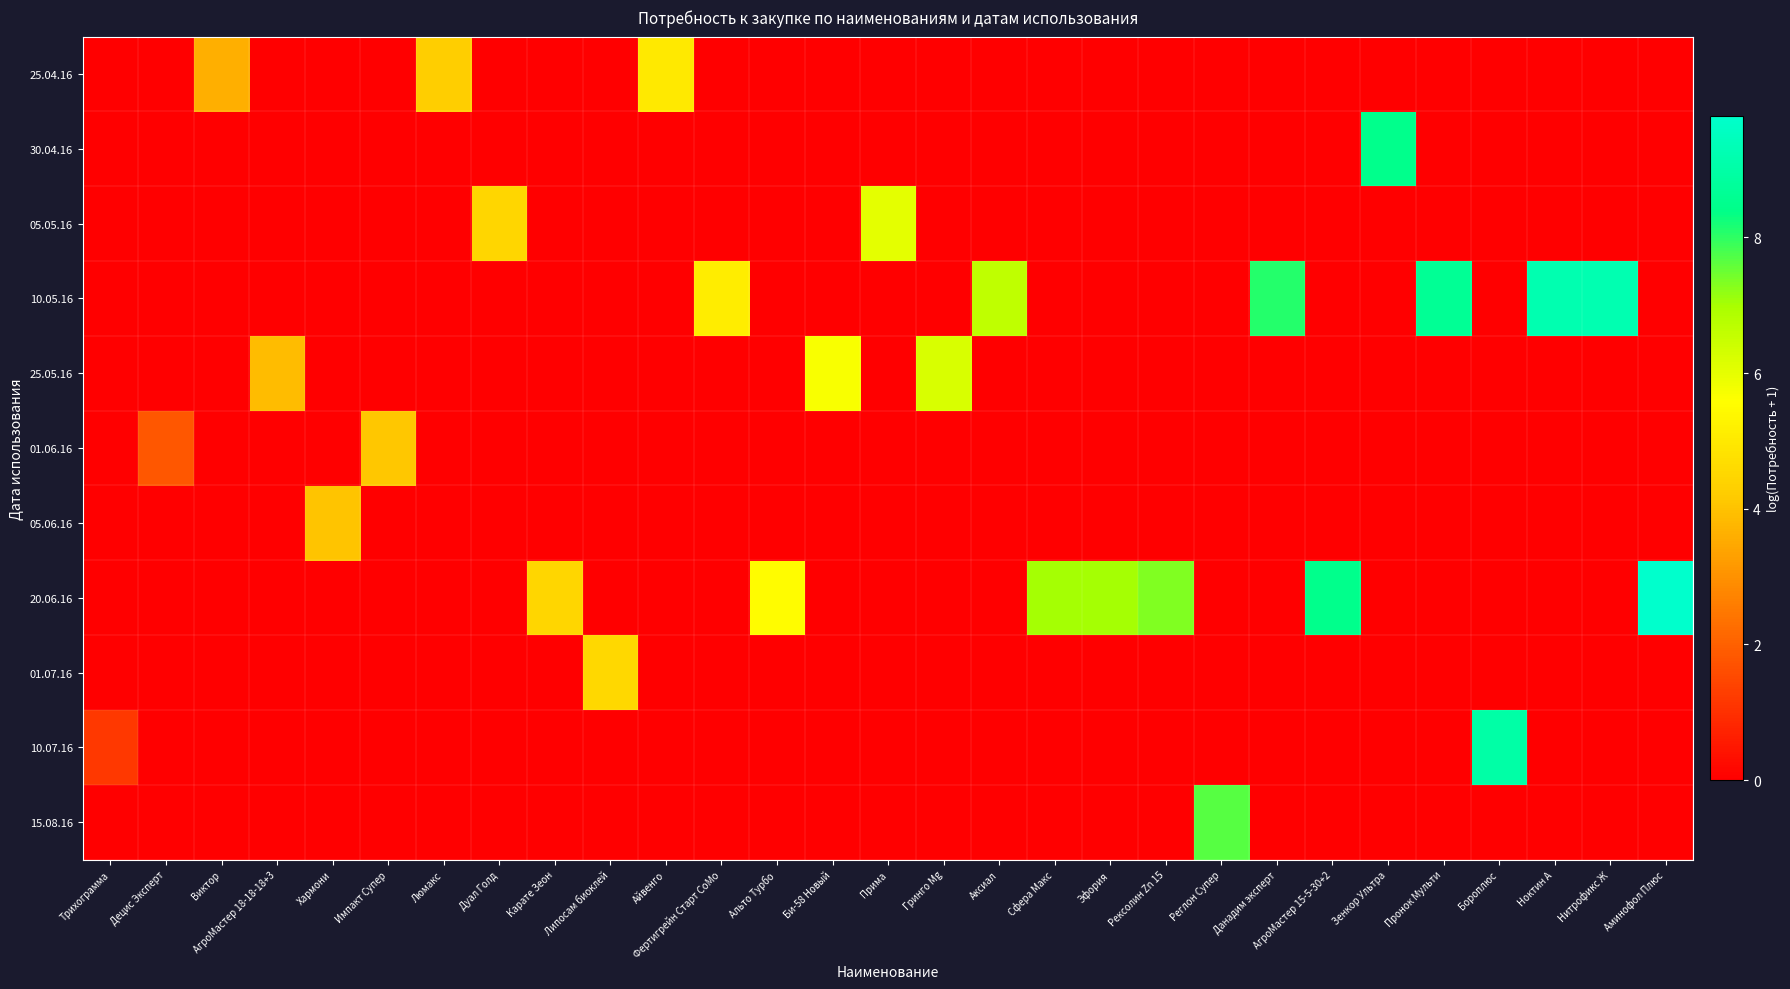

What is the total value across all series at АгроМастер 15-5-30+2?

8.5